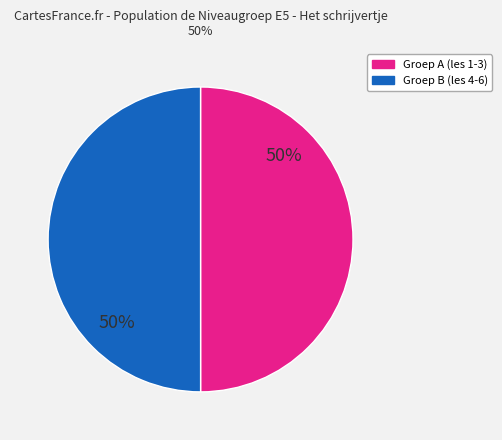

To the nearest percent, what is the average slice percentage?

50%